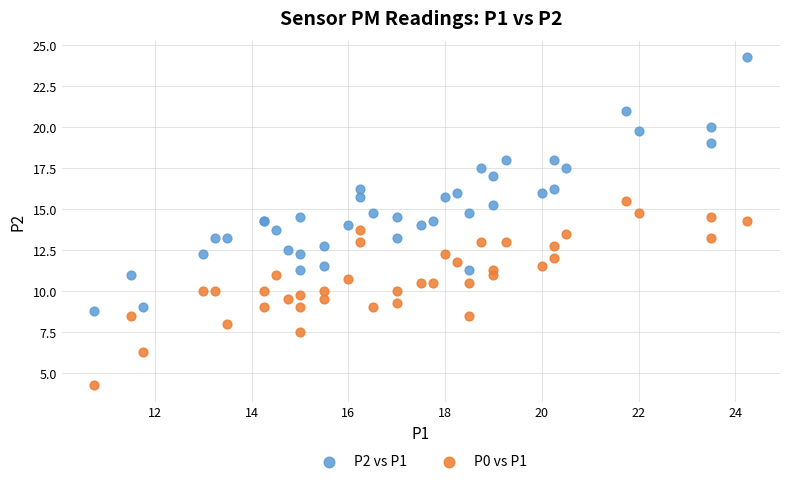

Which series reaches the minimum Y coordinate?

P0 vs P1